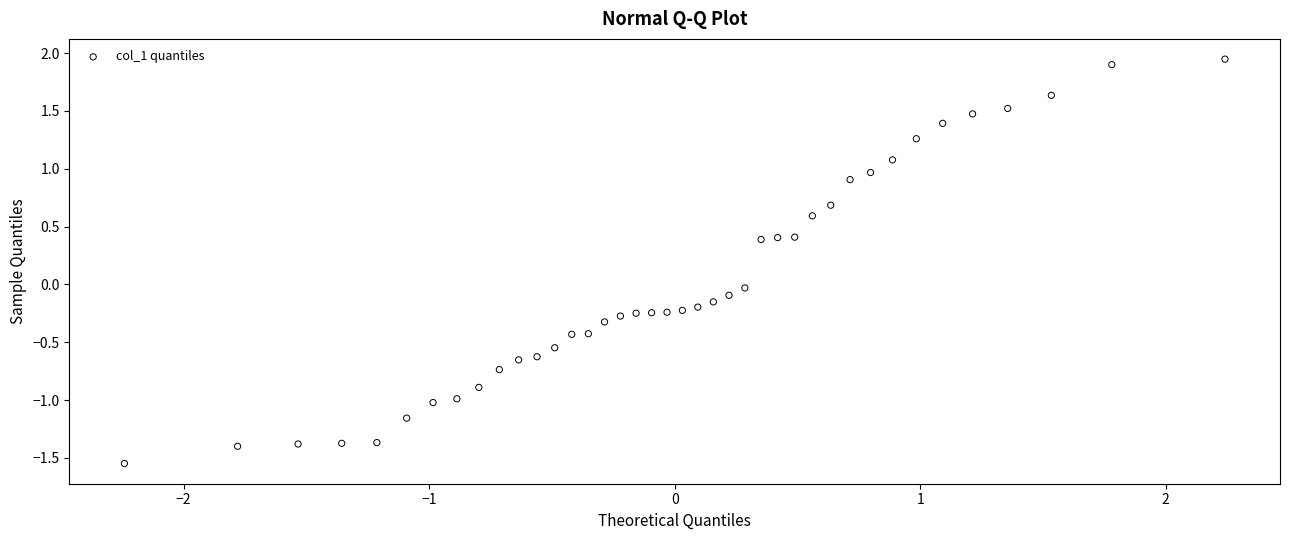

What is the range of Y values (max minus min)?

3.5